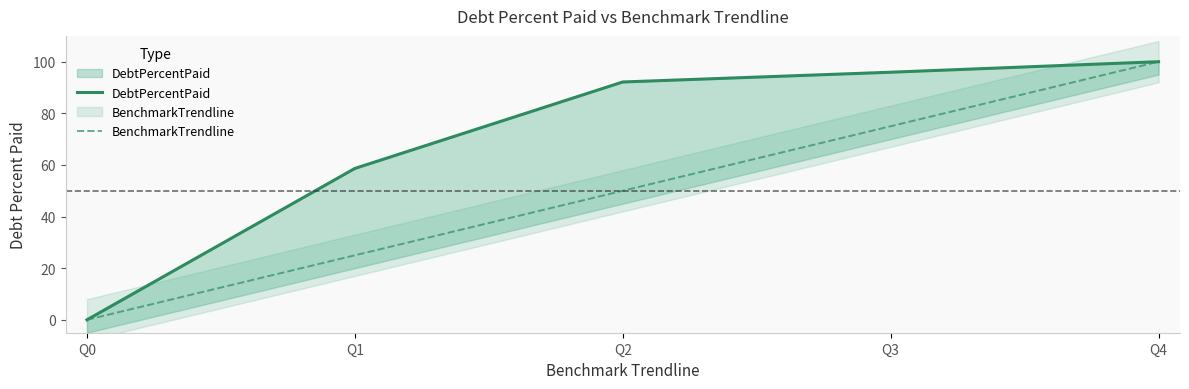

At how many categories does at least one series exceed 5?

4